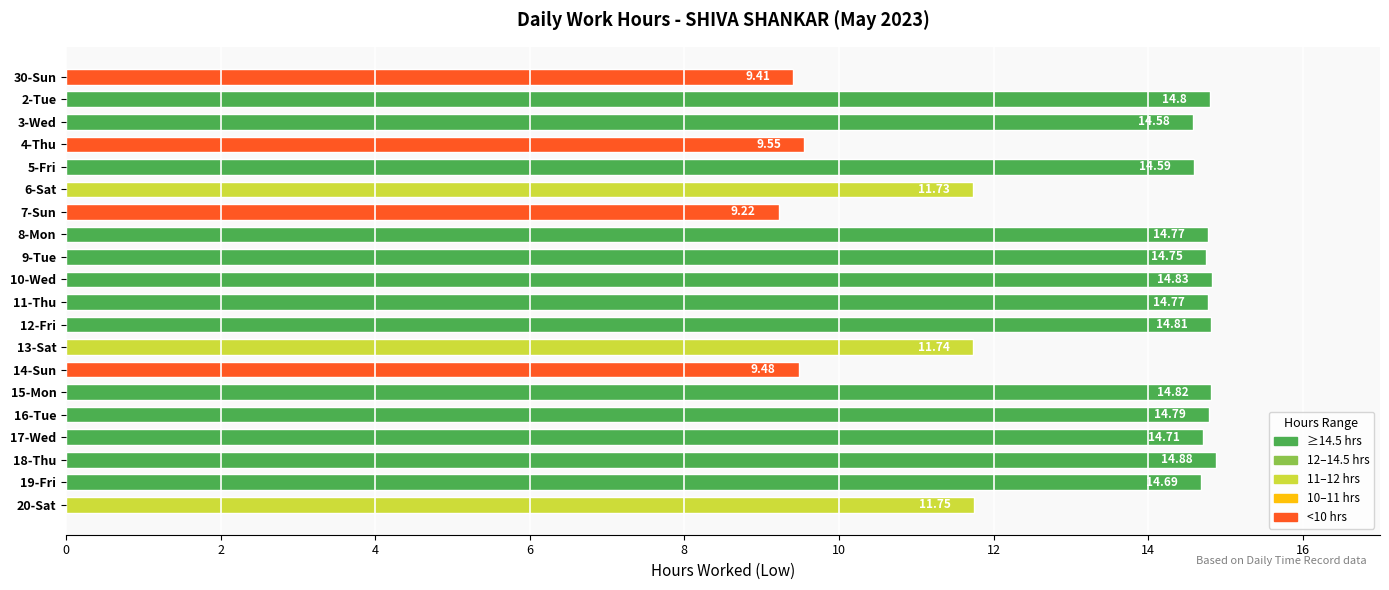

What is the average value?

13.2